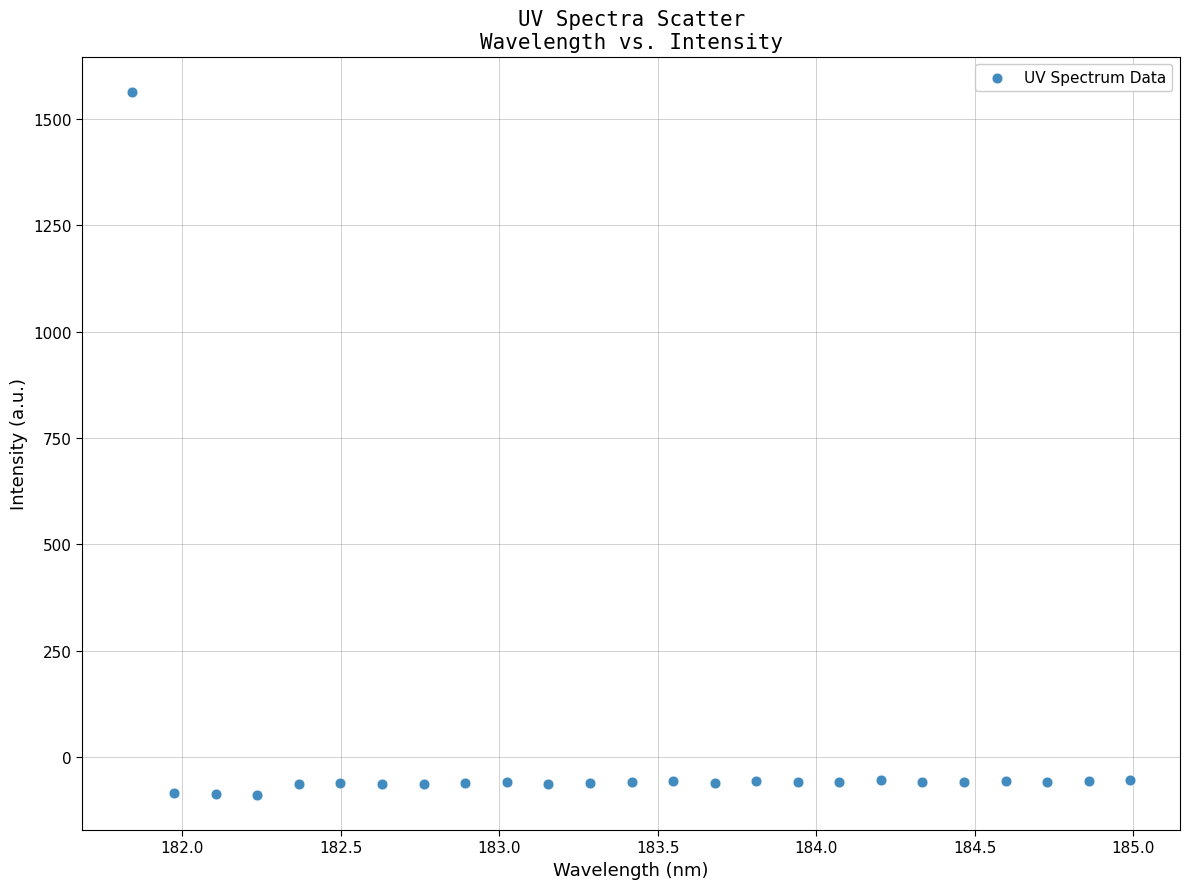

What is the range of Y values (max minus min)?

1651.9